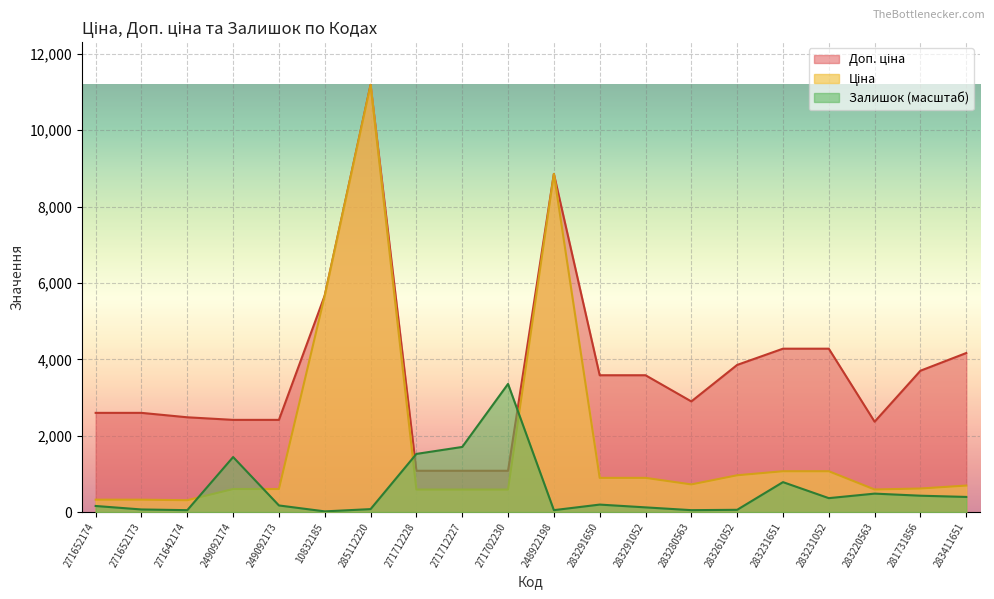

Where do Залишок and Ціна first cross each other?

271642174 and 249092174